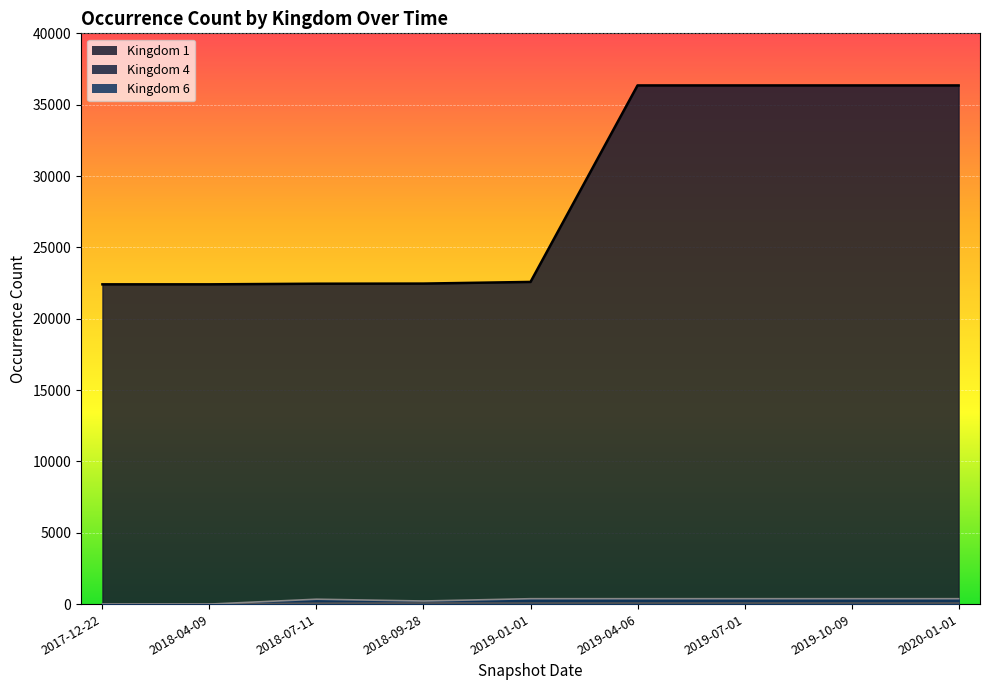

True or false: Kingdom 6 and Kingdom 4 intersect in this chart.

False